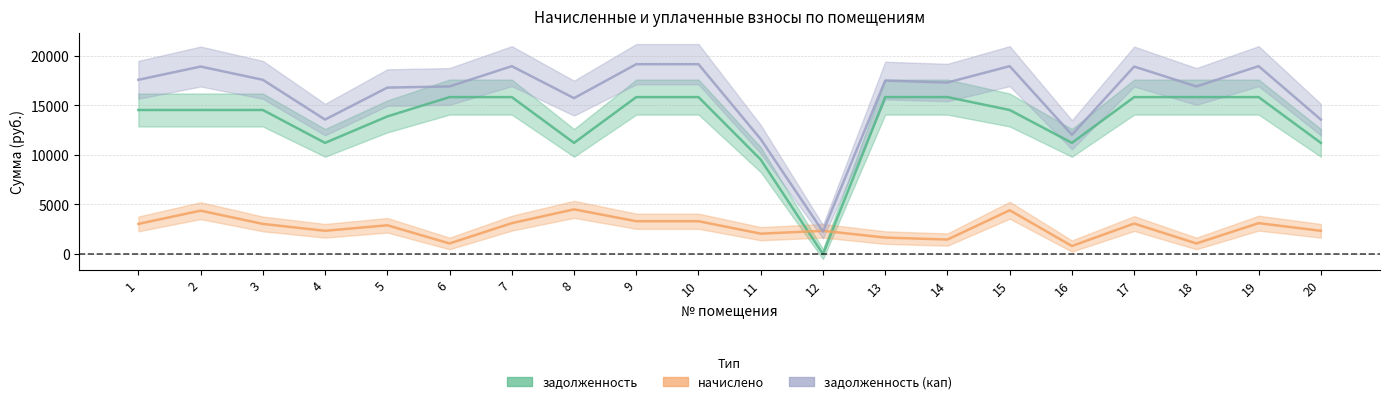

Does the chart display data point markers on the line(s)?

No